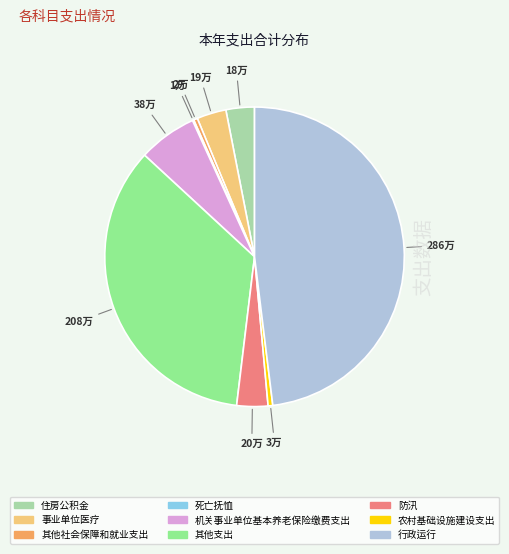

True or false: 农村基础设施建设支出 accounts for 1% of the total.

True